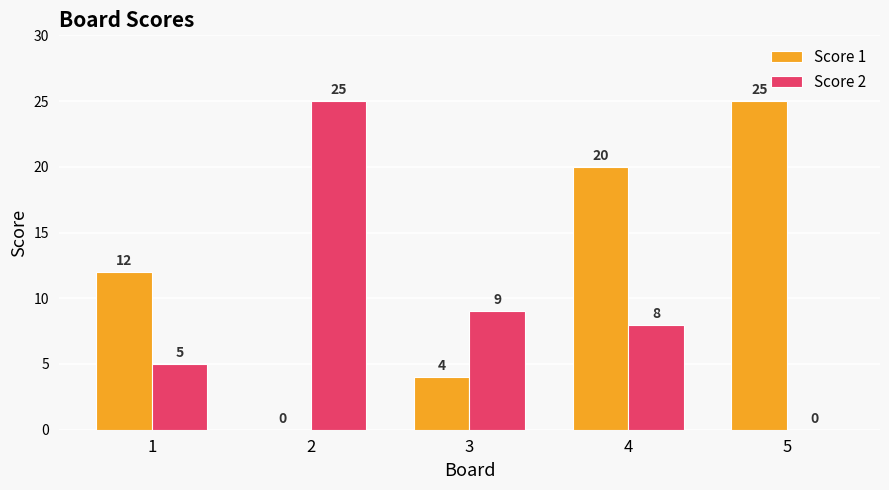

How many Score 1 values are between 4 and 20?

3